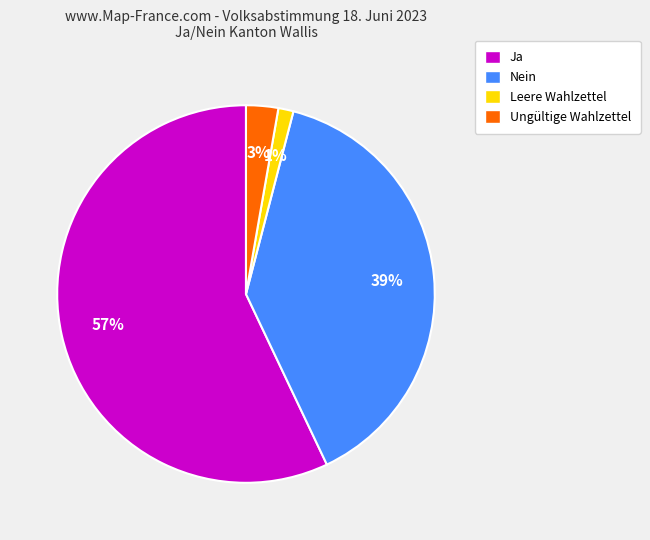

Does Ungültige Wahlzettel account for over 50% of the chart?

No